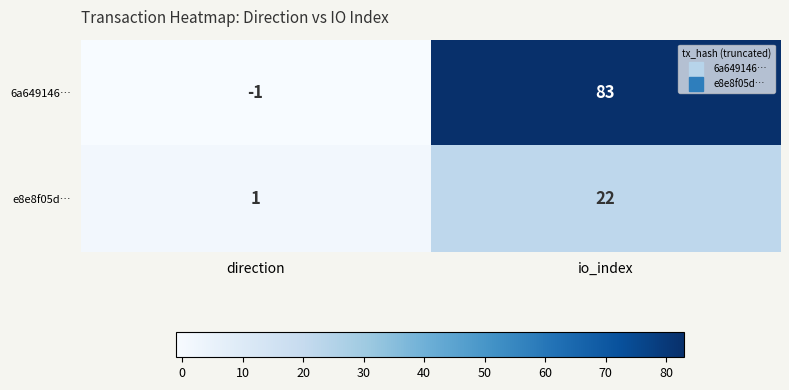

What is the spread (max minus min) of values at io_index?

61